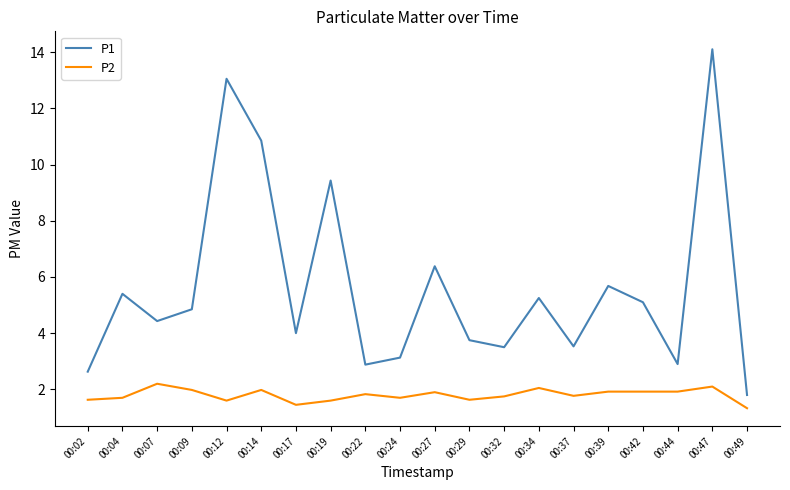

Which series changed the most between 00:19 and 00:49?

P1